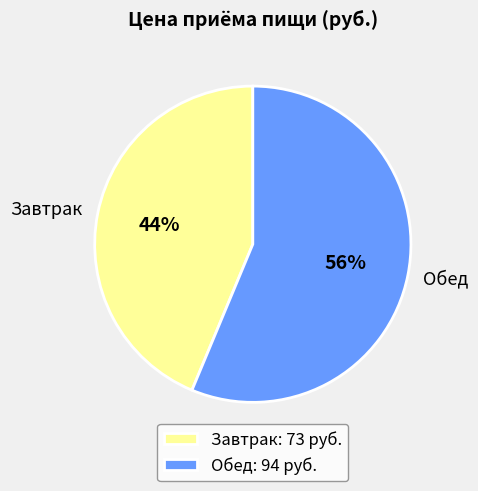

What percentage is the Завтрак slice, to the nearest percent?

44%